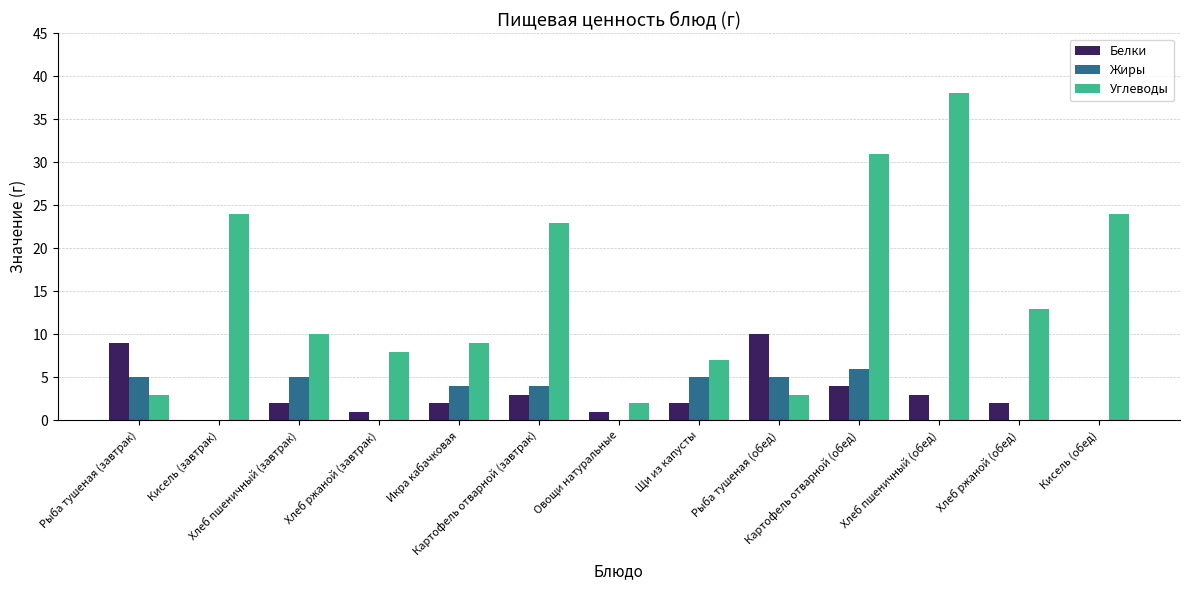

Where does the Жиры series first go above 4?

Рыба тушеная (завтрак)